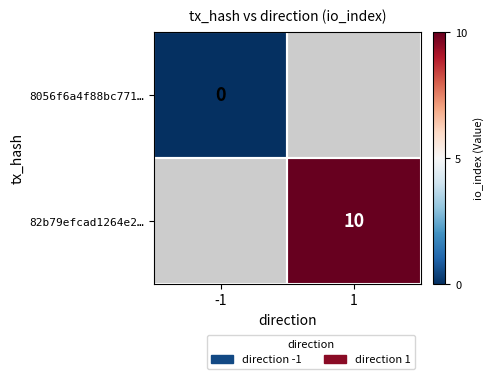

The 82b79efcad1264e2… series shows 2 at 1. True or false?

False